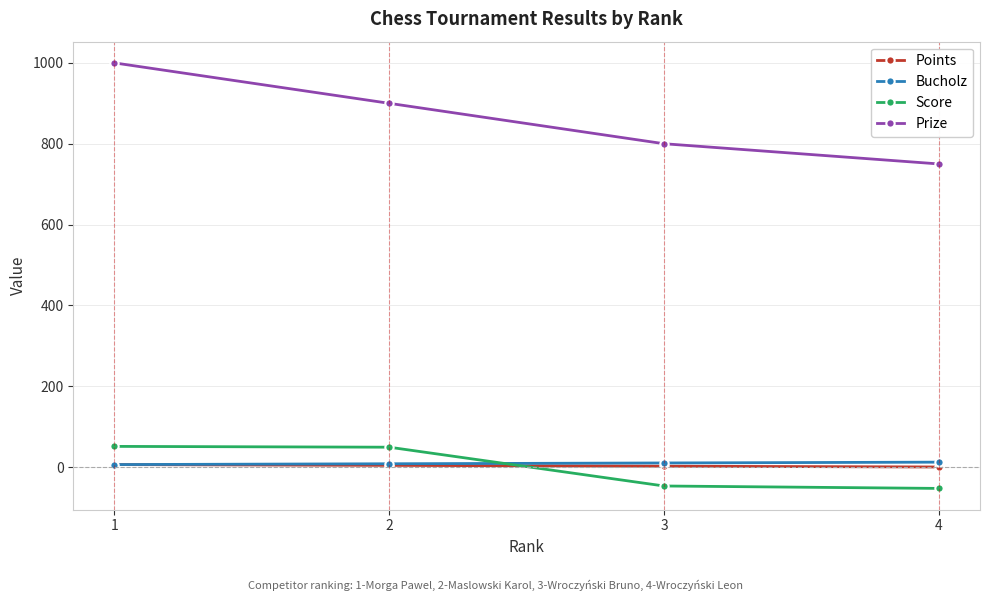

What are all the series names shown in the legend?

Points, Bucholz, Score, Prize